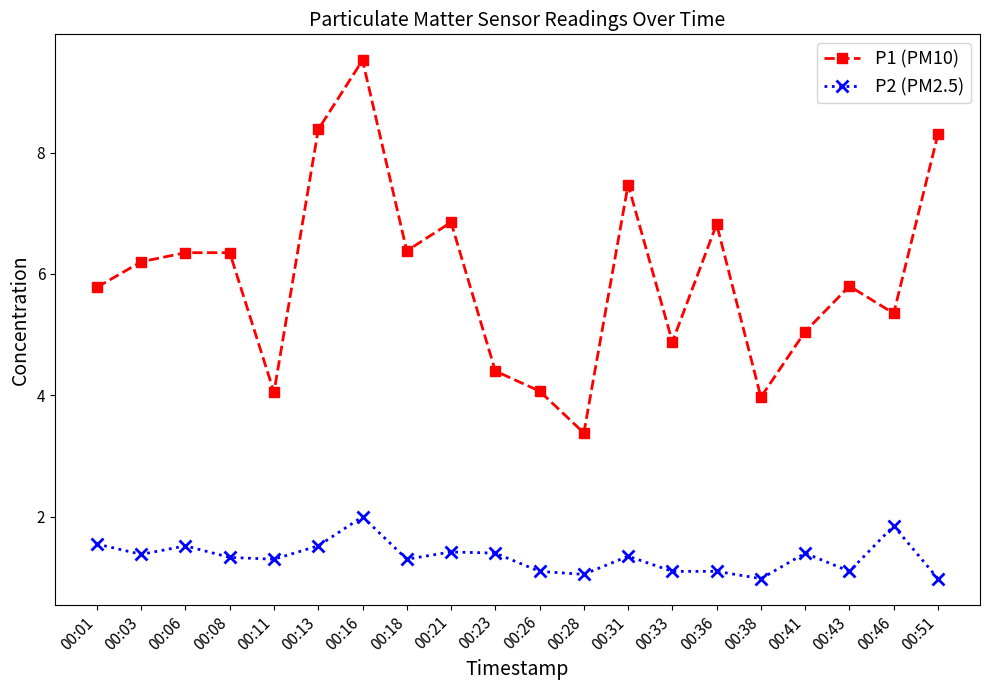

What is the highest value of the P1 (PM10) series?

9.5